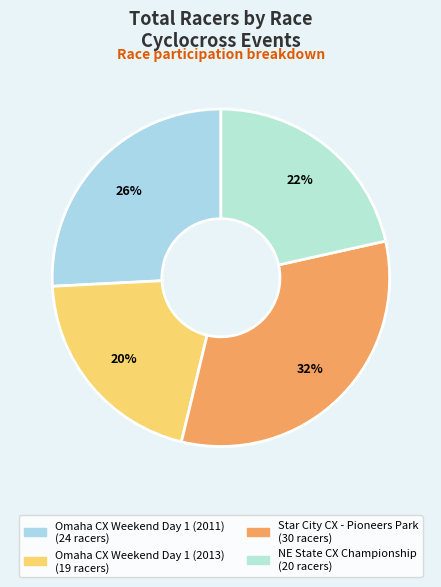

Is there a majority slice in this chart?

No